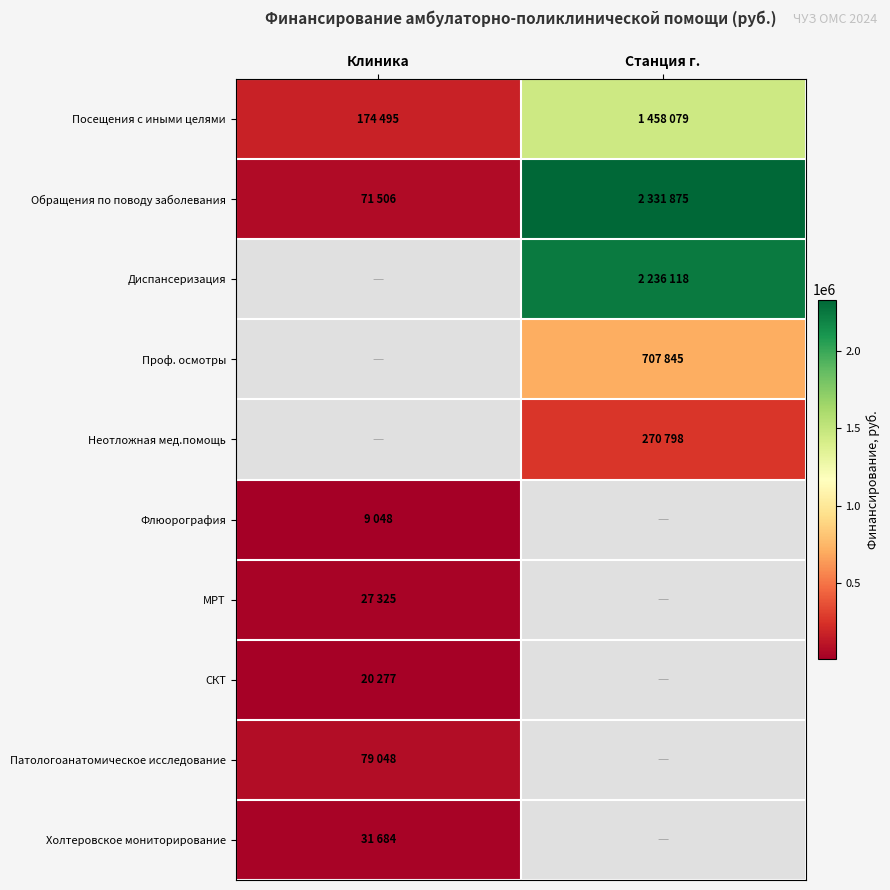

List the labels in order of Флюорография value, smallest first.

Клиника, Станция г.